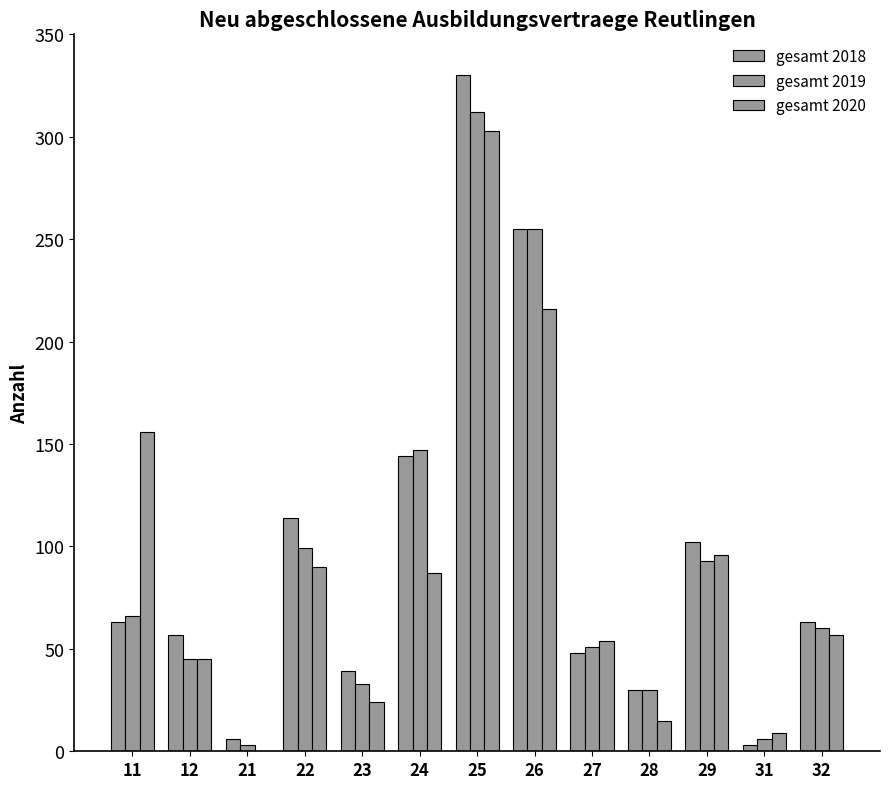

Are the bars grouped side by side (vs. stacked)?

Yes